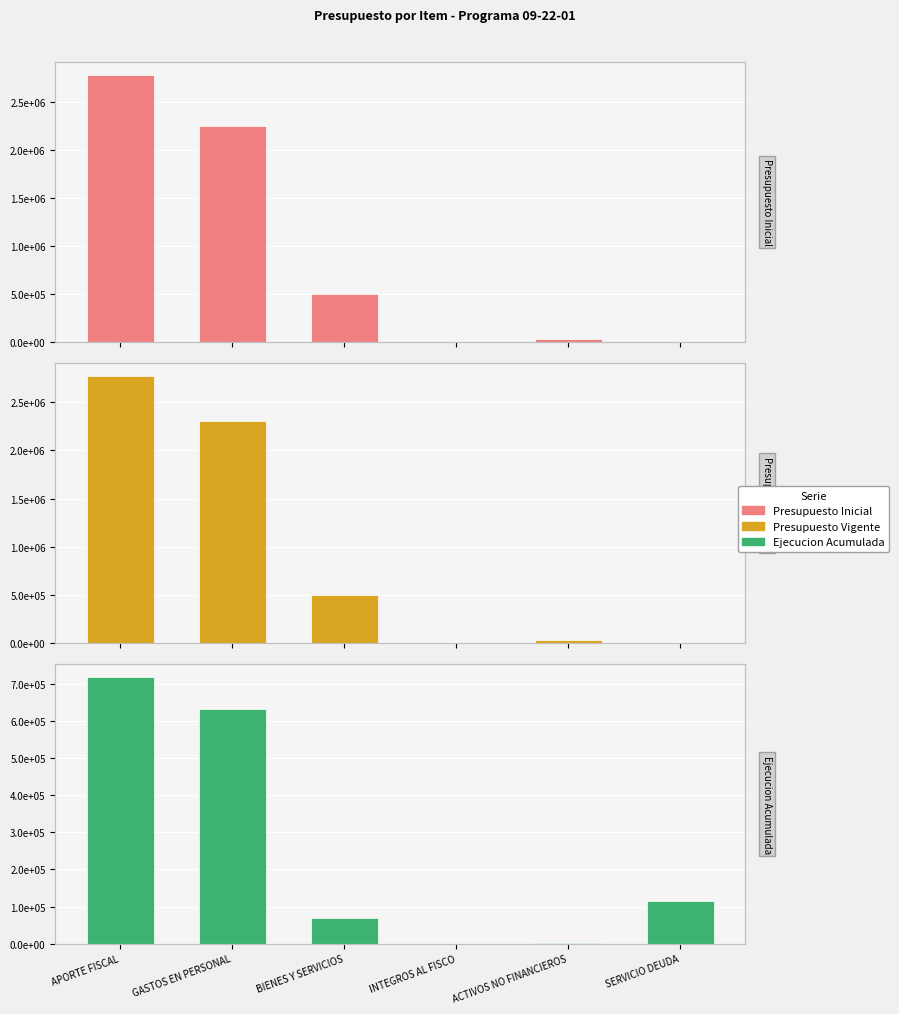

How many bars are there in each group?

3